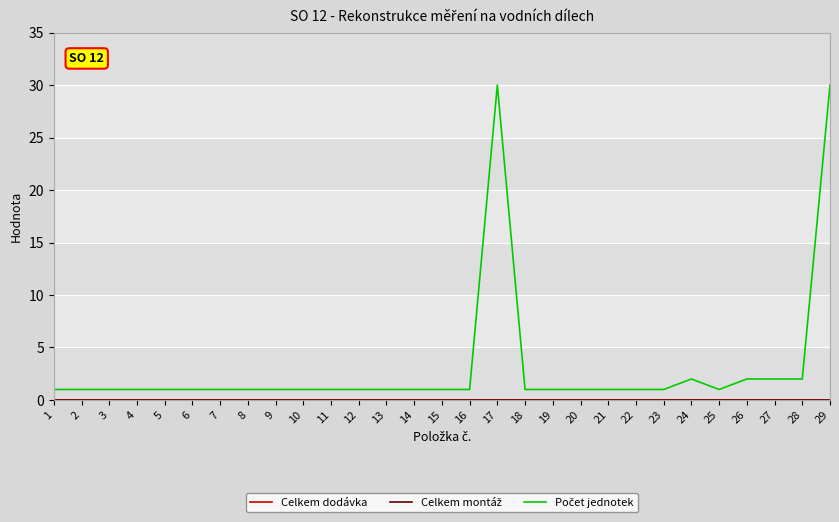

Does the chart display data point markers on the line(s)?

No